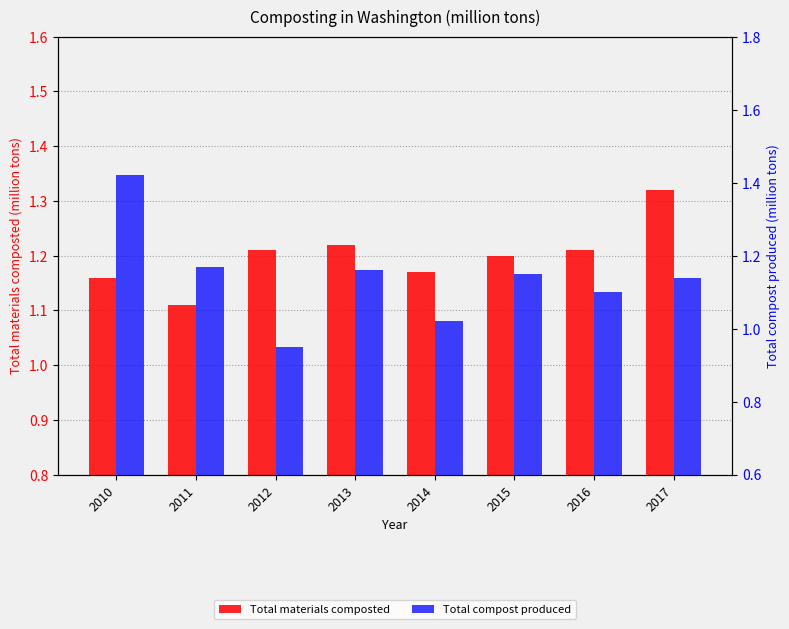

What is the difference between the maximum and minimum values in the Total materials composted series?

0.2